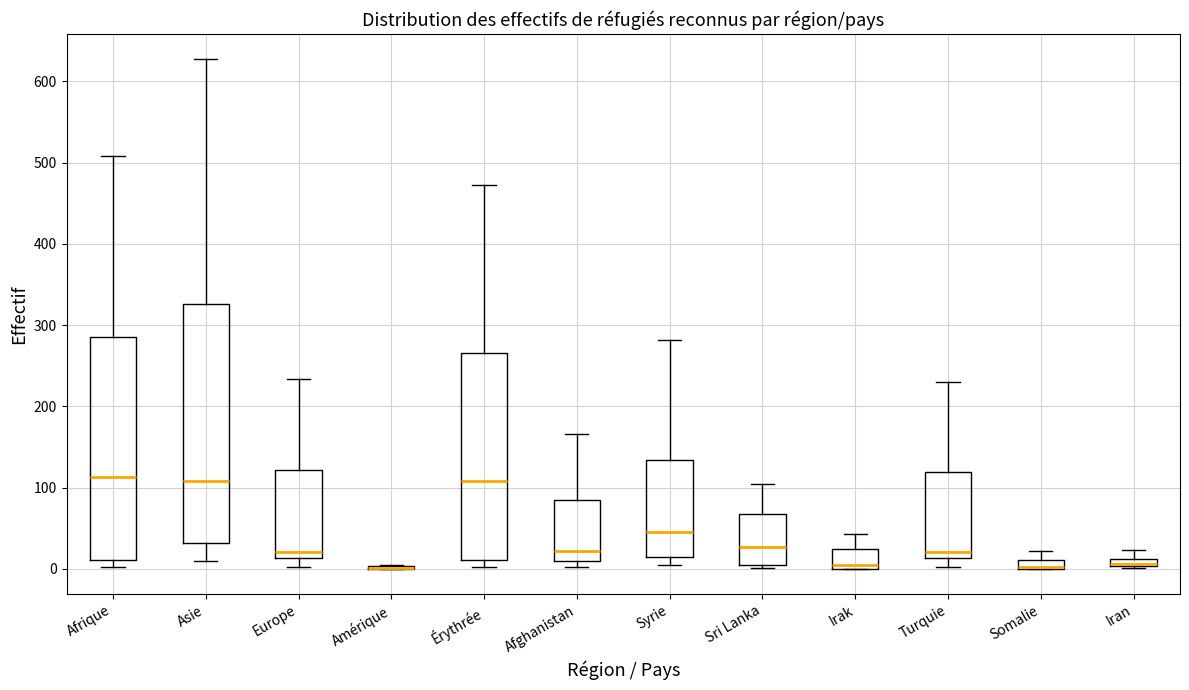

Where is the lower edge of the box for Somalie on the y-axis? The values are not printed on the chart, so give them approximately, as read against the axis.

0